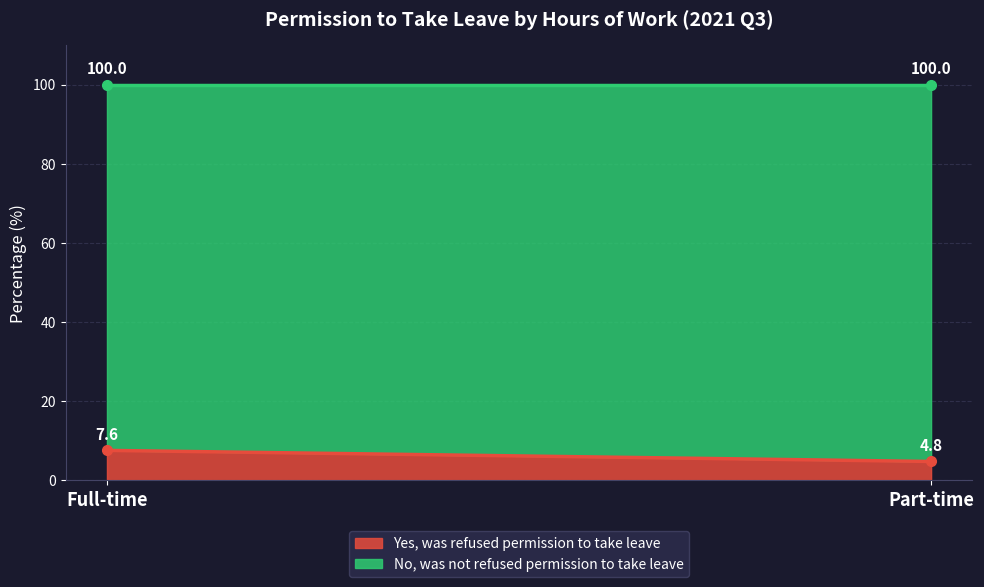

Reading left to right, what are all the values shown in this chart?

Yes, was refused permission to take leave: Full-time=7.6	Part-time=4.8
No, was not refused permission to take leave: Full-time=92.4	Part-time=95.2